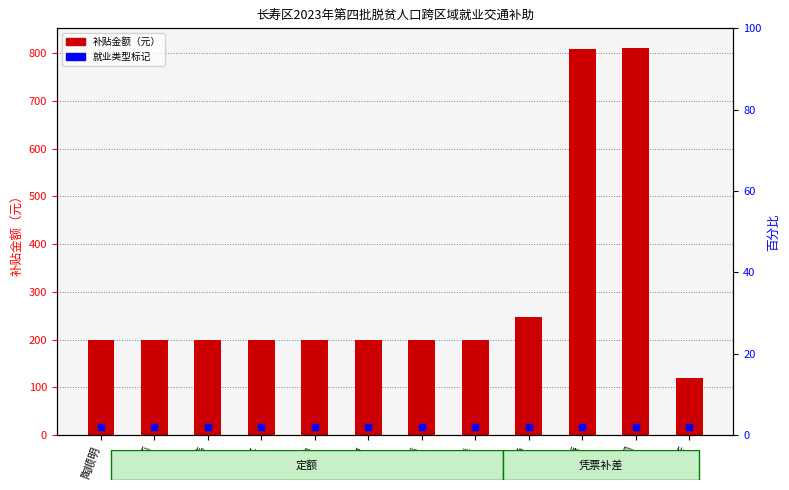

Approximately how many times larger is the value at 姚凌韬 compared to 张中国?

0.2